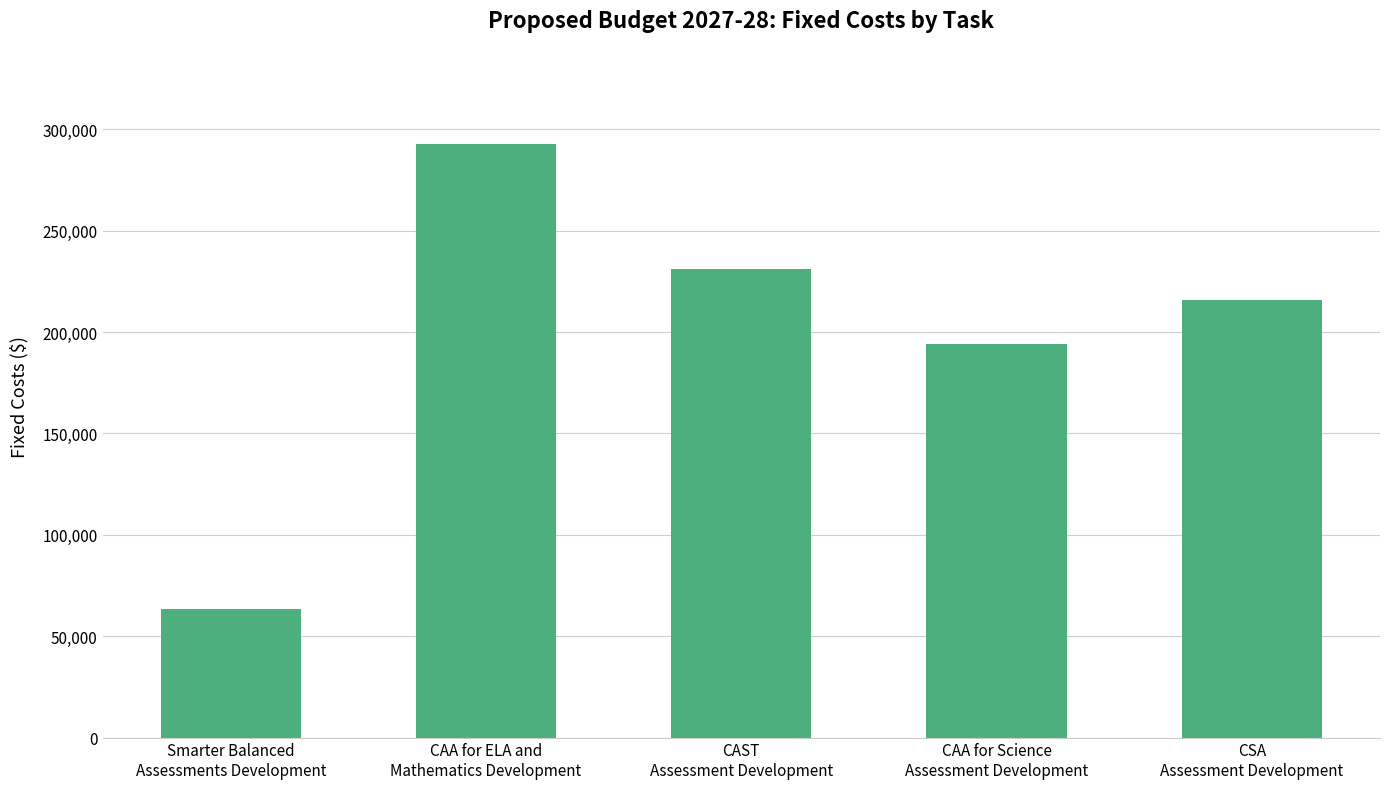

How many bars are there in total?

5